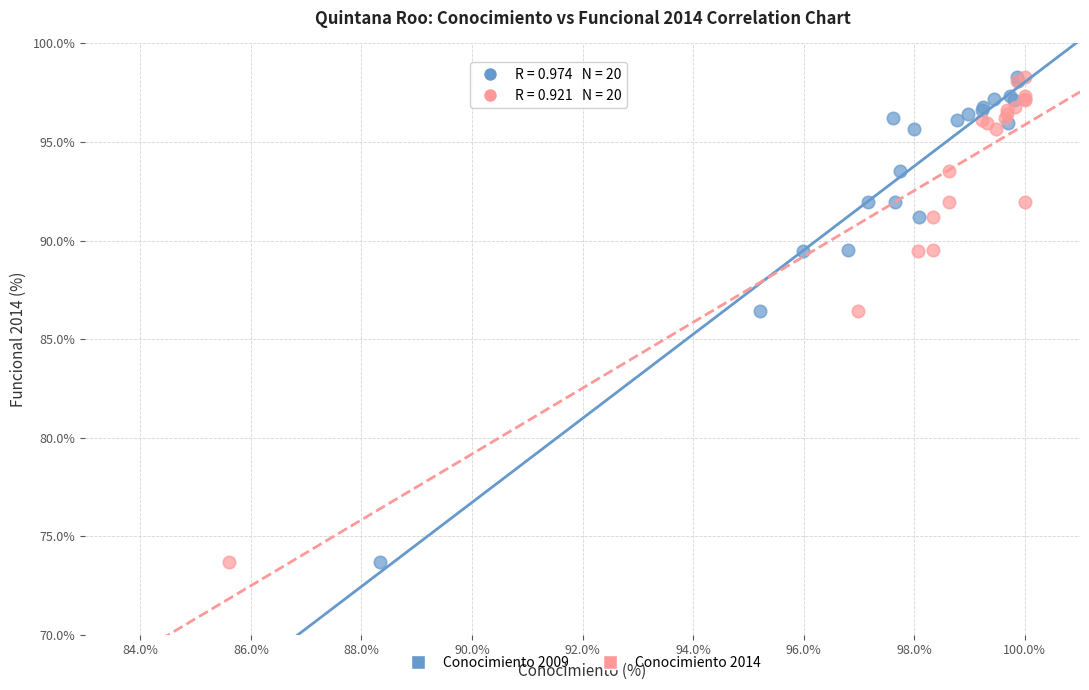

What are all the series names shown in the legend?

Conocimiento 2009, Conocimiento 2014